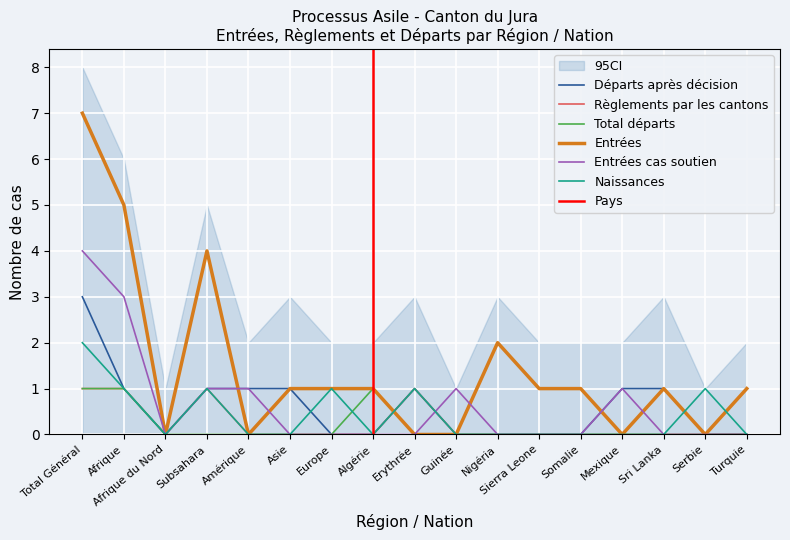

Which series has the widest spread of values?

Entrées